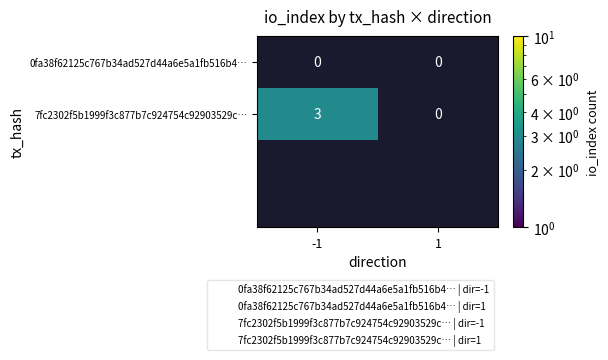

Count the number of categories in the chart.

2